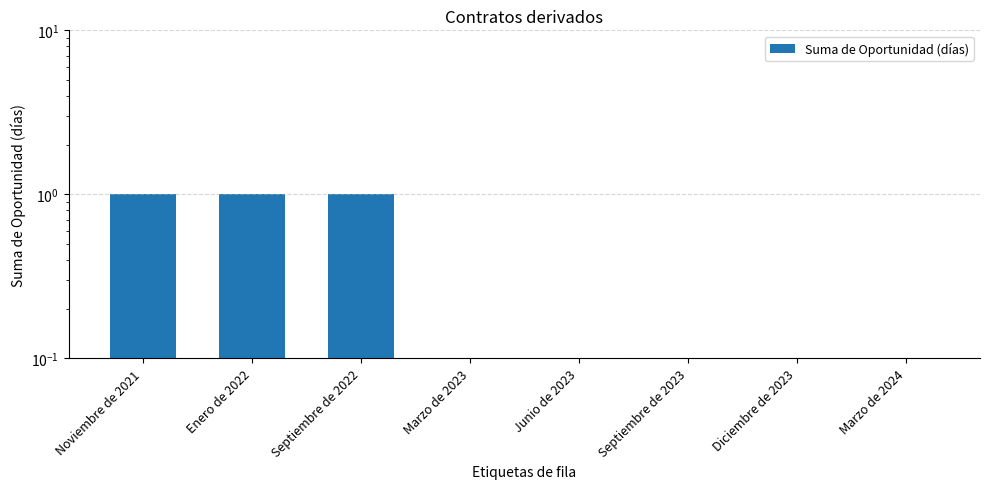

Reading right to left, transcribe all the data shown in this chart.

Marzo de 2024=0	Diciembre de 2023=0	Septiembre de 2023=0	Junio de 2023=0	Marzo de 2023=0	Septiembre de 2022=1	Enero de 2022=1	Noviembre de 2021=1